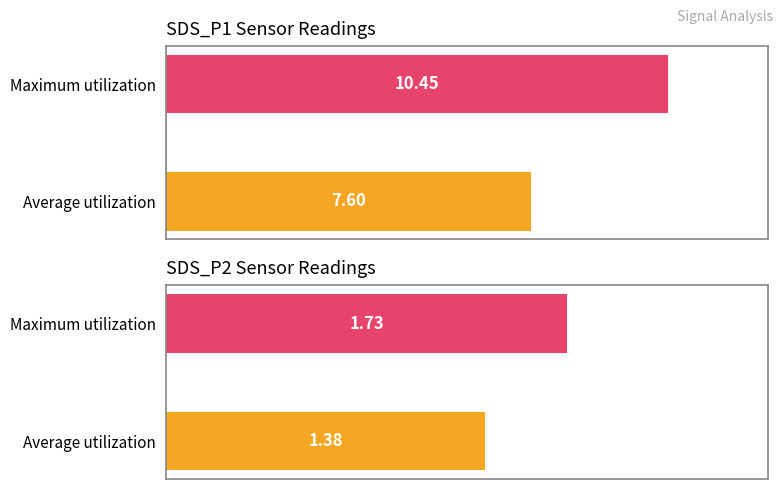

Which series has the largest range (max minus min)?

SDS_P1